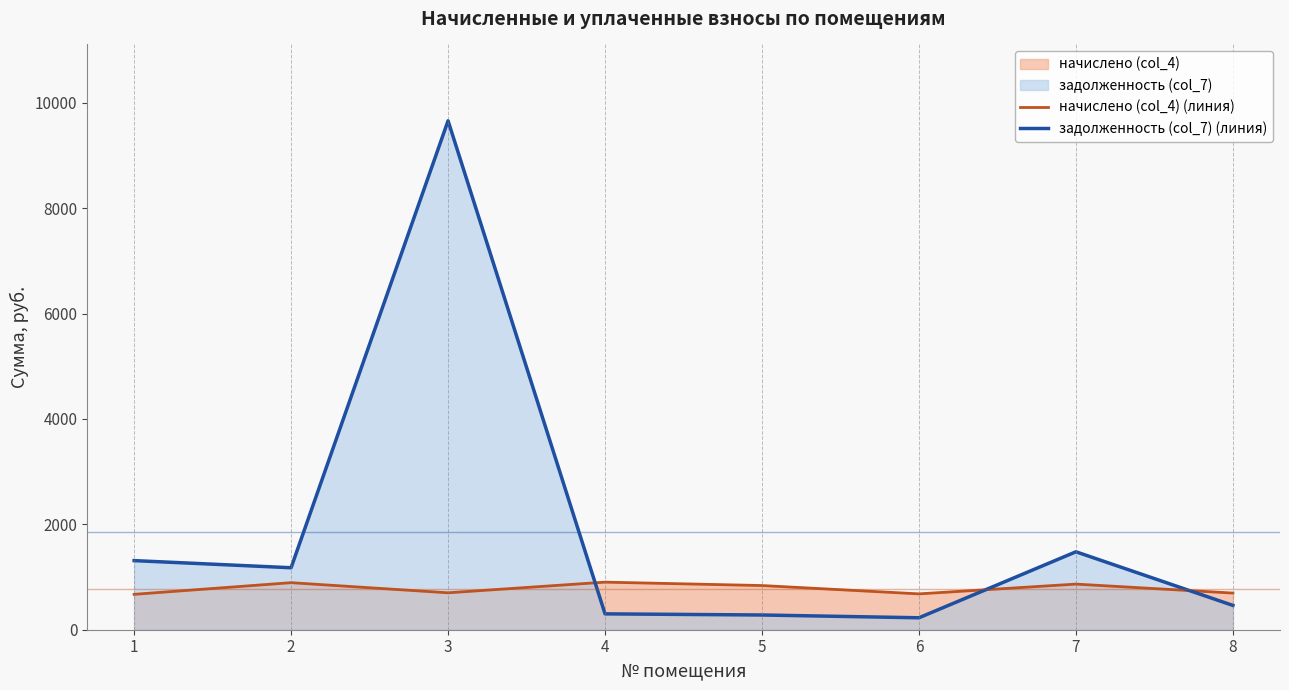

What is the difference between the maximum and minimum values in the начислено (col_4) (линия) series?

231.3